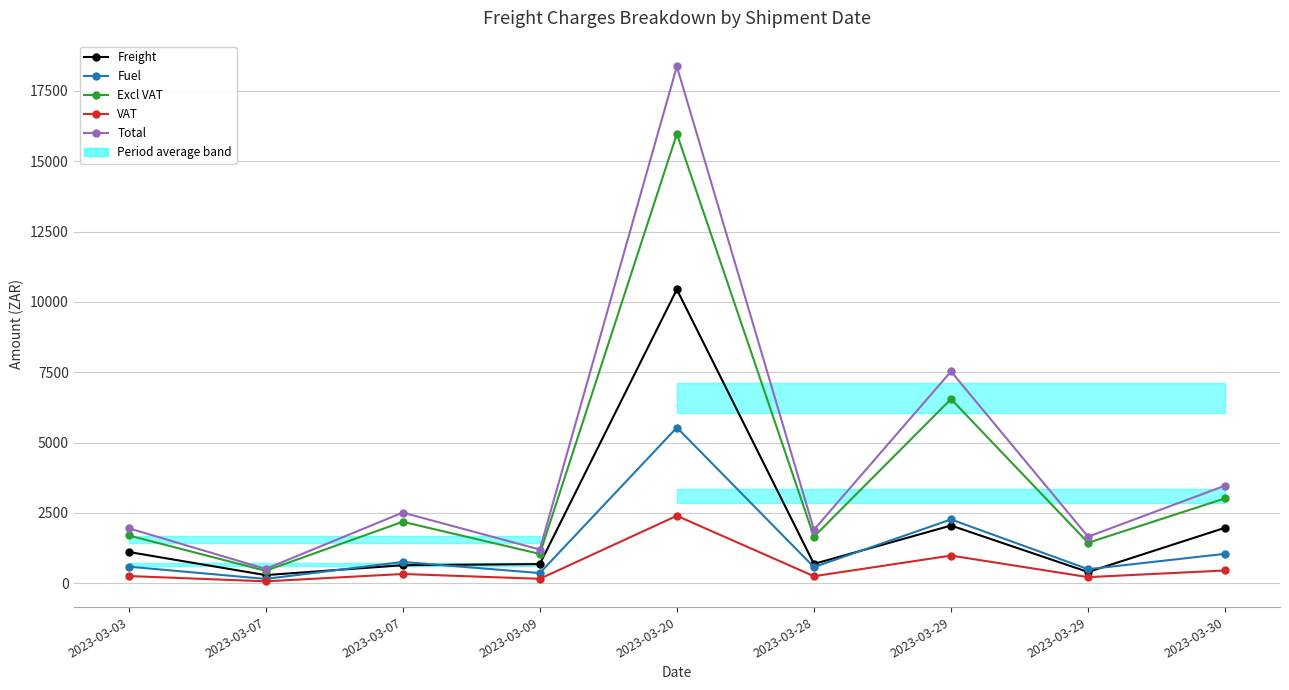

Is the value of Freight at 2023-03-28 greater than the value of VAT at 2023-03-03?

Yes